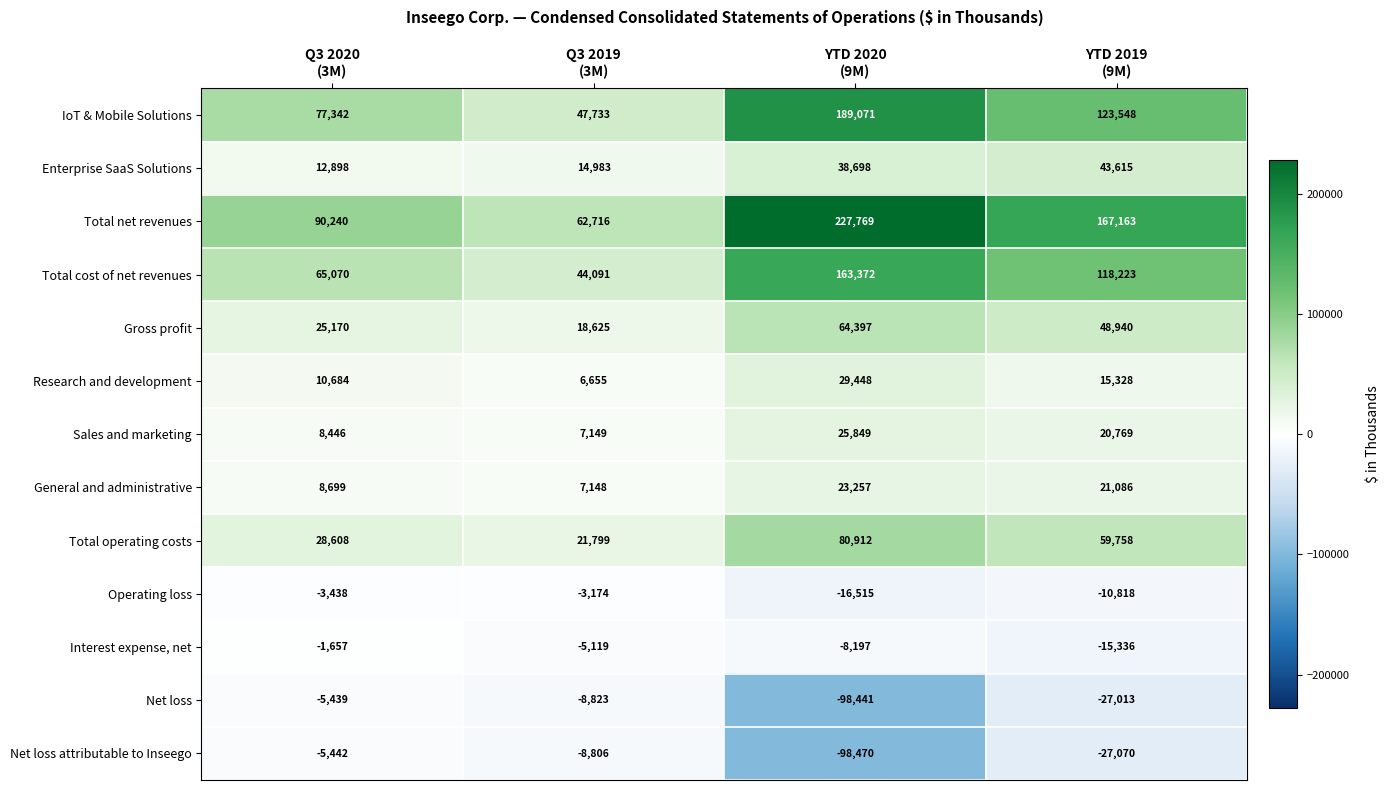

What is the maximum value shown in the chart?

227769